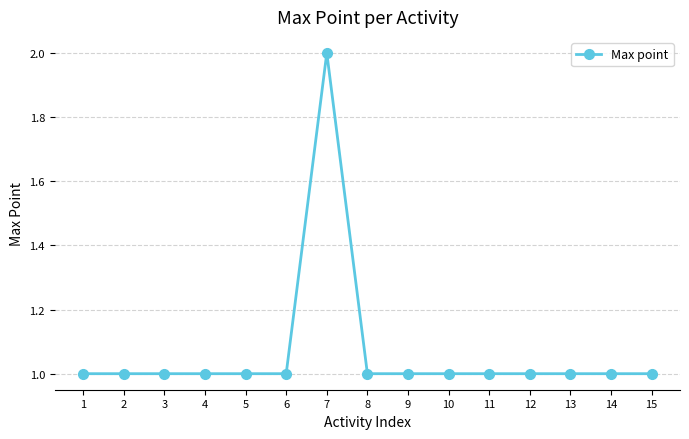

What is the sum of the values at 13 and 5?

2